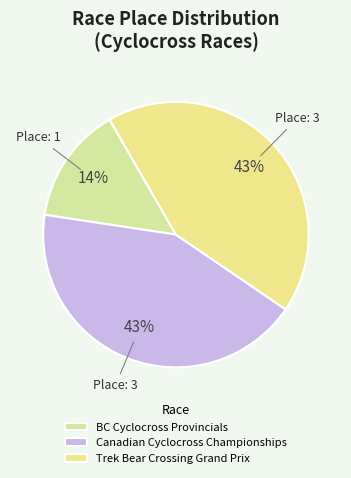

Is the sum of Canadian Cyclocross Championships and BC Cyclocross Provincials greater than half?

Yes